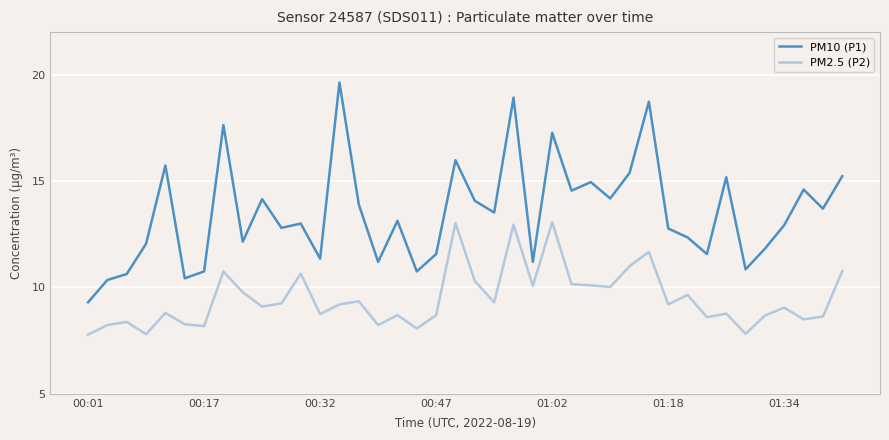

How many lines are shown in the chart?

2